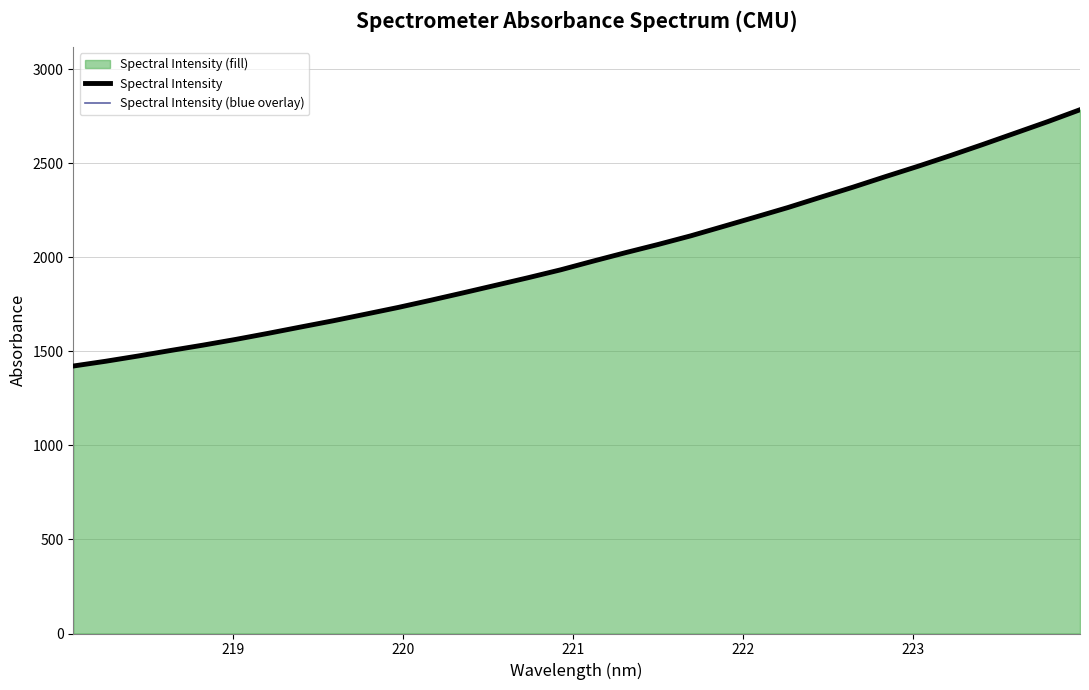

What is the maximum value for Spectral Intensity (blue overlay)?

2785.2